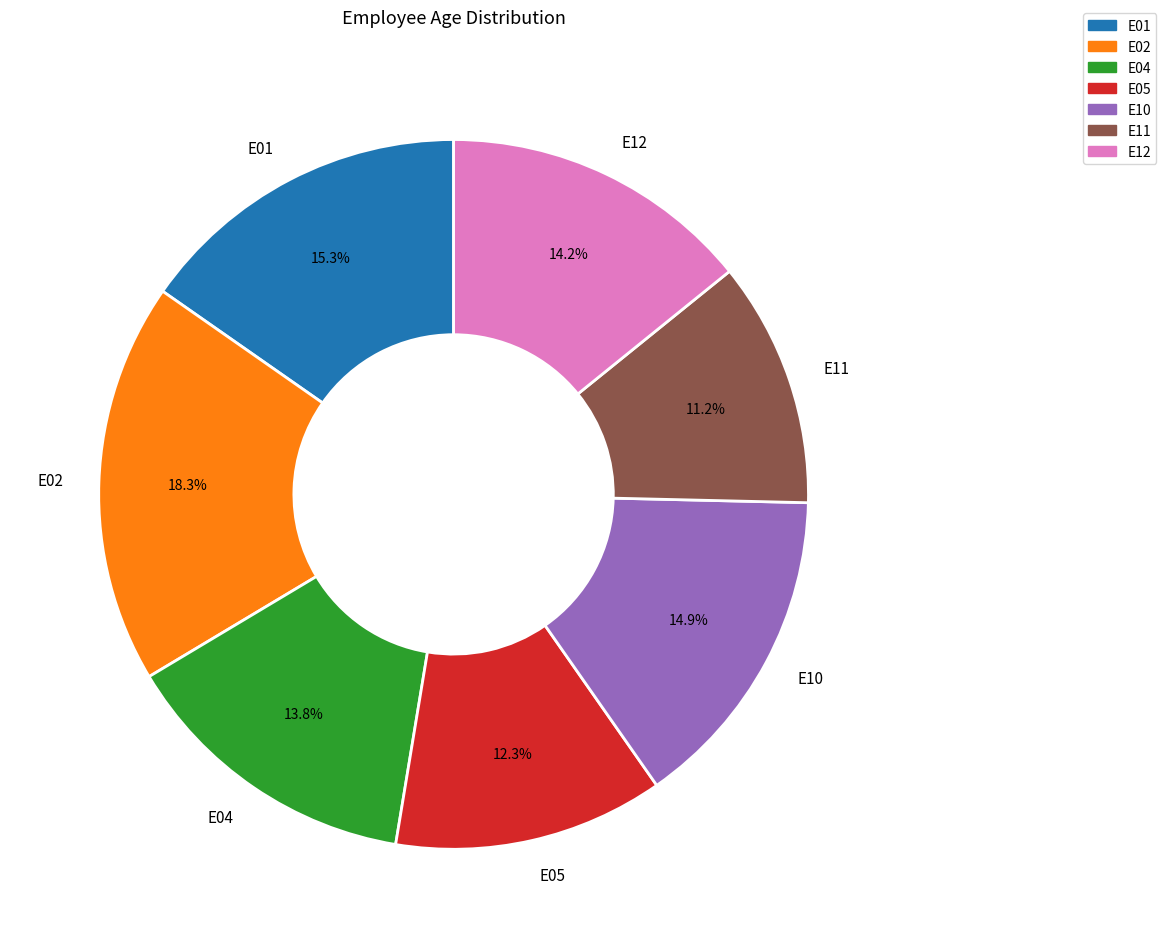

Which category has the smallest portion of the pie?

E11